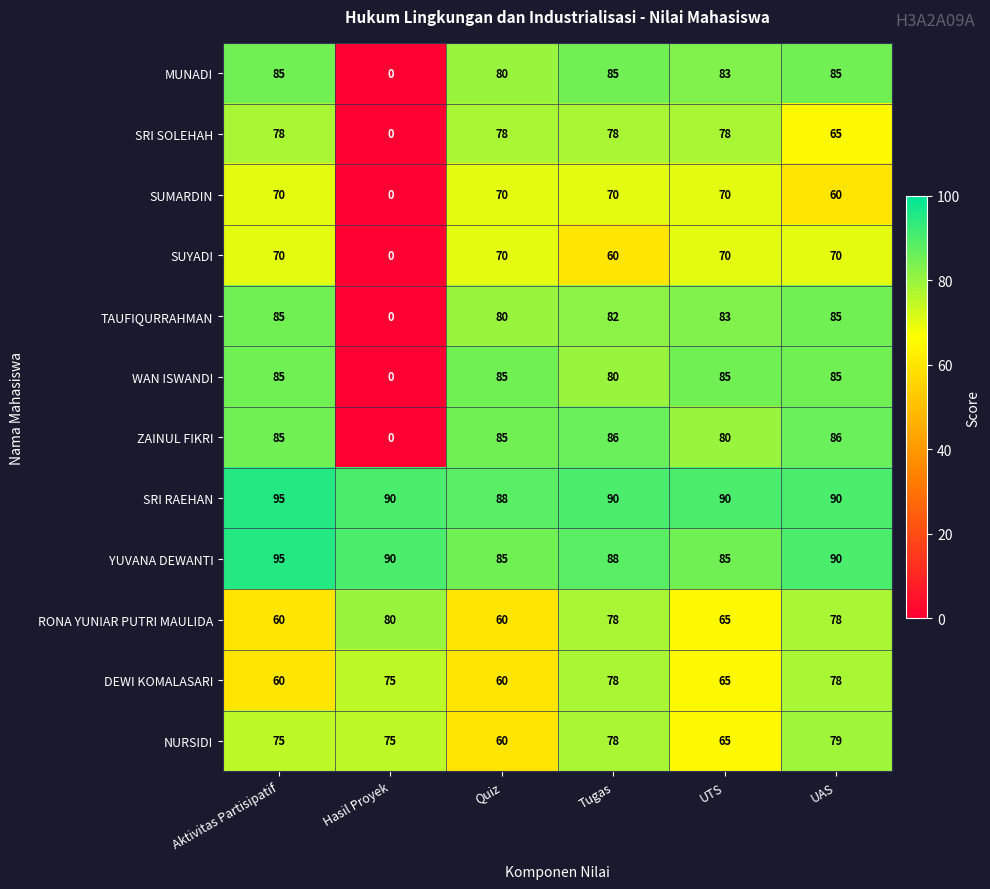

What is the difference between the maximum and second lowest values in the YUVANA DEWANTI series?

10